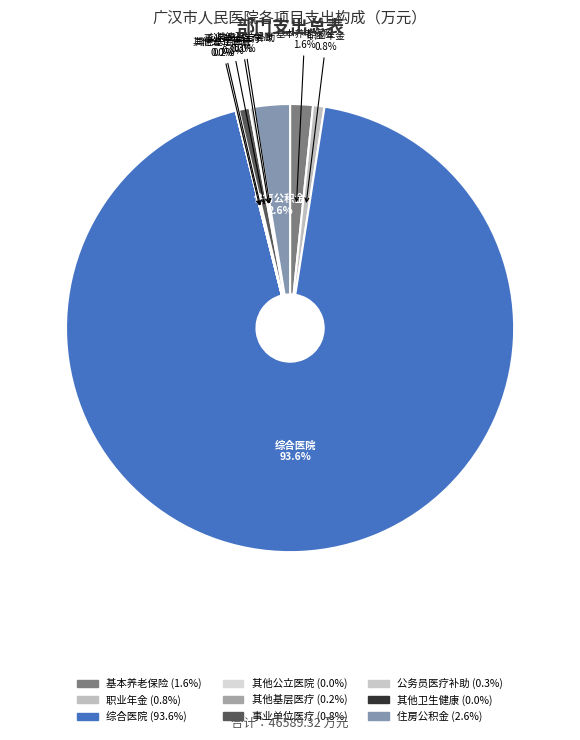

Which category has the biggest portion of the pie?

综合医院